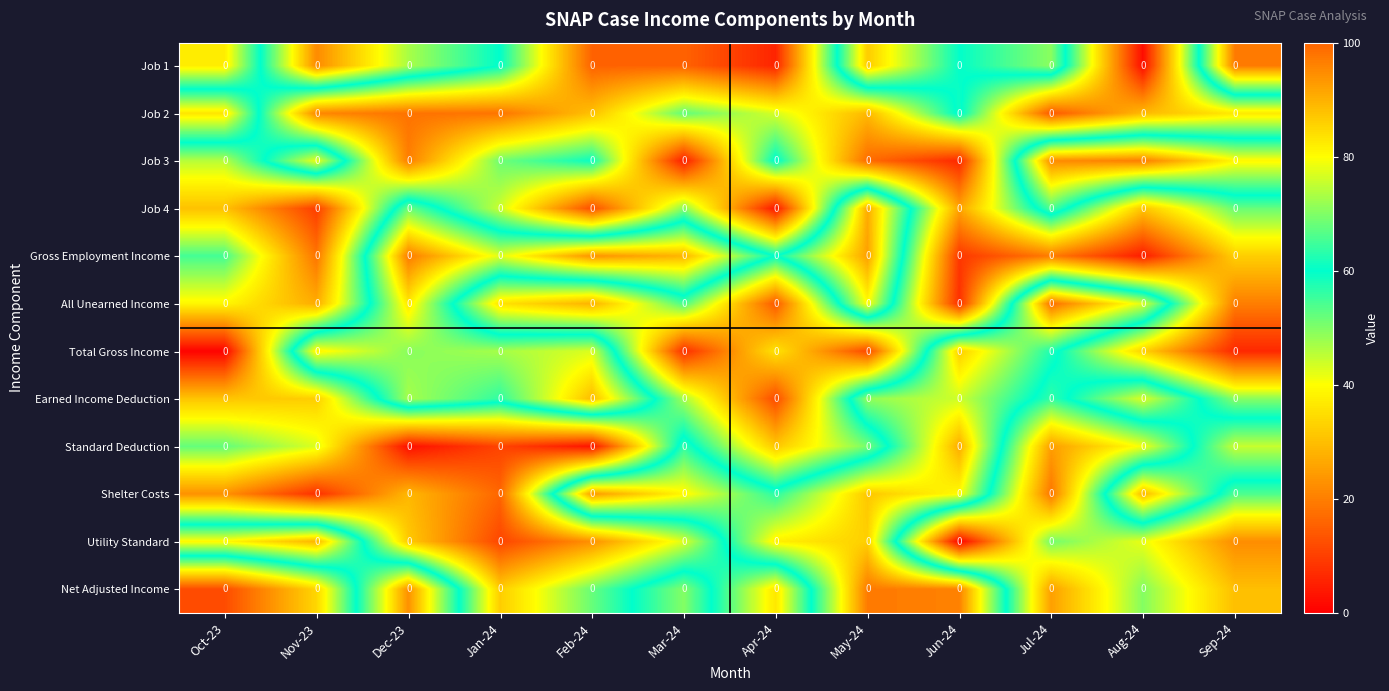

Reading left to right, extract all data points from this chart.

Job 1: Oct-23=0.0	Nov-23=0.0	Dec-23=0.0	Jan-24=0.0	Feb-24=0.0	Mar-24=0.0	Apr-24=0.0	May-24=0.0	Jun-24=0.0	Jul-24=0.0	Aug-24=0.0	Sep-24=0.0
Job 2: Oct-23=0.0	Nov-23=0.0	Dec-23=0.0	Jan-24=0.0	Feb-24=0.0	Mar-24=0.0	Apr-24=0.0	May-24=0.0	Jun-24=0.0	Jul-24=0.0	Aug-24=0.0	Sep-24=0.0
Job 3: Oct-23=0.0	Nov-23=0.0	Dec-23=0.0	Jan-24=0.0	Feb-24=0.0	Mar-24=0.0	Apr-24=0.0	May-24=0.0	Jun-24=0.0	Jul-24=0.0	Aug-24=0.0	Sep-24=0.0
Job 4: Oct-23=0.0	Nov-23=0.0	Dec-23=0.0	Jan-24=0.0	Feb-24=0.0	Mar-24=0.0	Apr-24=0.0	May-24=0.0	Jun-24=0.0	Jul-24=0.0	Aug-24=0.0	Sep-24=0.0
Gross Employment Income: Oct-23=0.0	Nov-23=0.0	Dec-23=0.0	Jan-24=0.0	Feb-24=0.0	Mar-24=0.0	Apr-24=0.0	May-24=0.0	Jun-24=0.0	Jul-24=0.0	Aug-24=0.0	Sep-24=0.0
All Unearned Income: Oct-23=0.0	Nov-23=0.0	Dec-23=0.0	Jan-24=0.0	Feb-24=0.0	Mar-24=0.0	Apr-24=0.0	May-24=0.0	Jun-24=0.0	Jul-24=0.0	Aug-24=0.0	Sep-24=0.0
Total Gross Income: Oct-23=0.0	Nov-23=0.0	Dec-23=0.0	Jan-24=0.0	Feb-24=0.0	Mar-24=0.0	Apr-24=0.0	May-24=0.0	Jun-24=0.0	Jul-24=0.0	Aug-24=0.0	Sep-24=0.0
Earned Income Deduction: Oct-23=0.0	Nov-23=0.0	Dec-23=0.0	Jan-24=0.0	Feb-24=0.0	Mar-24=0.0	Apr-24=0.0	May-24=0.0	Jun-24=0.0	Jul-24=0.0	Aug-24=0.0	Sep-24=0.0
Standard Deduction: Oct-23=0.0	Nov-23=0.0	Dec-23=0.0	Jan-24=0.0	Feb-24=0.0	Mar-24=0.0	Apr-24=0.0	May-24=0.0	Jun-24=0.0	Jul-24=0.0	Aug-24=0.0	Sep-24=0.0
Shelter Costs: Oct-23=0.0	Nov-23=0.0	Dec-23=0.0	Jan-24=0.0	Feb-24=0.0	Mar-24=0.0	Apr-24=0.0	May-24=0.0	Jun-24=0.0	Jul-24=0.0	Aug-24=0.0	Sep-24=0.0
Utility Standard: Oct-23=0.0	Nov-23=0.0	Dec-23=0.0	Jan-24=0.0	Feb-24=0.0	Mar-24=0.0	Apr-24=0.0	May-24=0.0	Jun-24=0.0	Jul-24=0.0	Aug-24=0.0	Sep-24=0.0
Net Adjusted Income: Oct-23=0.0	Nov-23=0.0	Dec-23=0.0	Jan-24=0.0	Feb-24=0.0	Mar-24=0.0	Apr-24=0.0	May-24=0.0	Jun-24=0.0	Jul-24=0.0	Aug-24=0.0	Sep-24=0.0